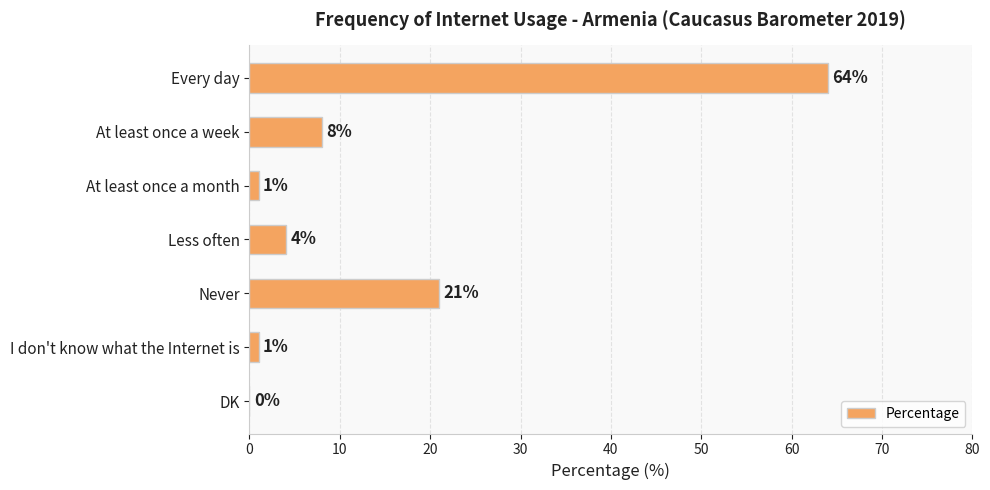

Reading top to bottom, what are all the values shown in this chart?

Every day=64	At least once a week=8	At least once a month=1	Less often=4	Never=21	I don't know what the Internet is=1	DK=0